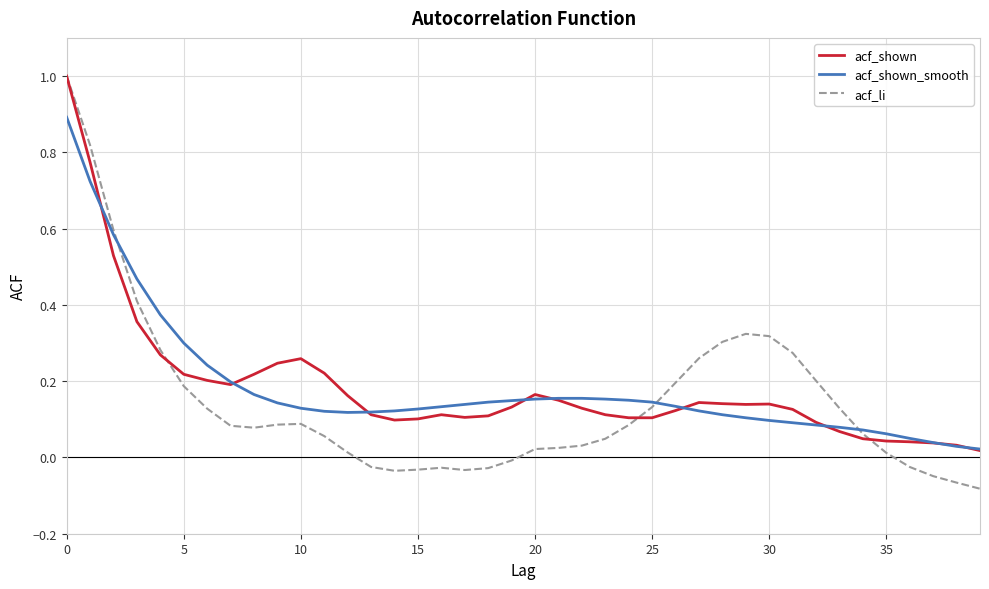

What are all the series names shown in the legend?

acf_shown, acf_shown_smooth, acf_li